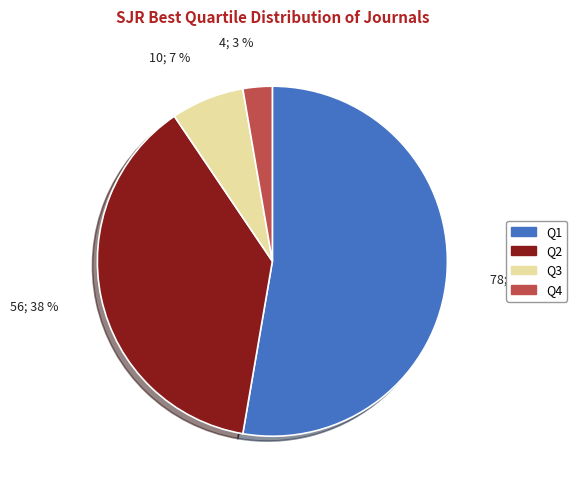

How many segments does this pie chart have?

4